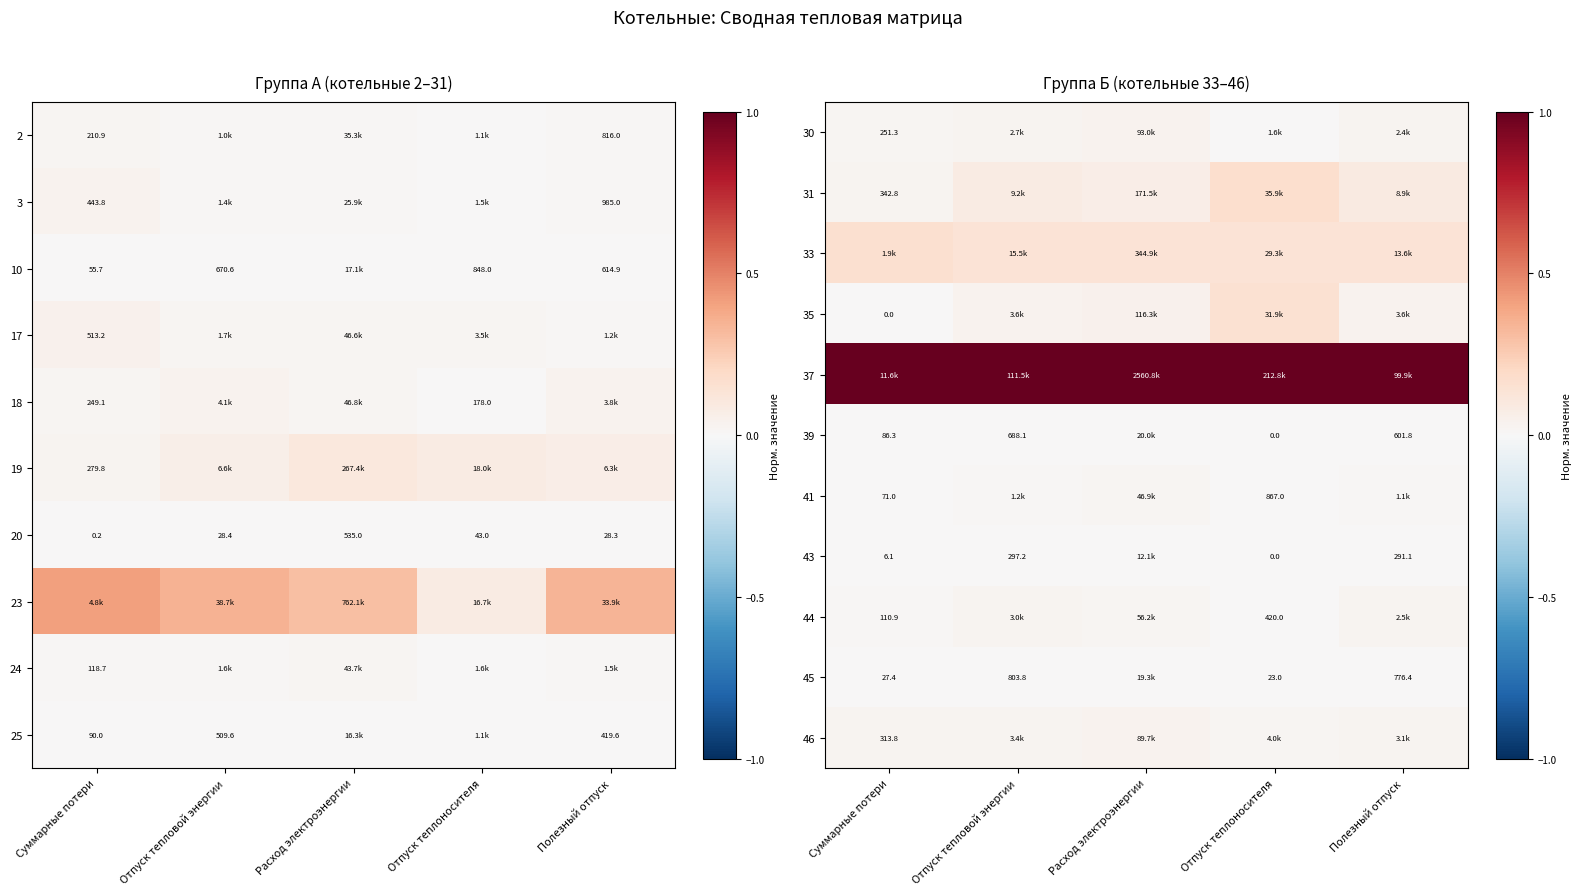

List the labels in order of 20 value, smallest first.

Суммарные потери, Полезный отпуск, Отпуск тепловой энергии, Отпуск теплоносителя, Расход электроэнергии